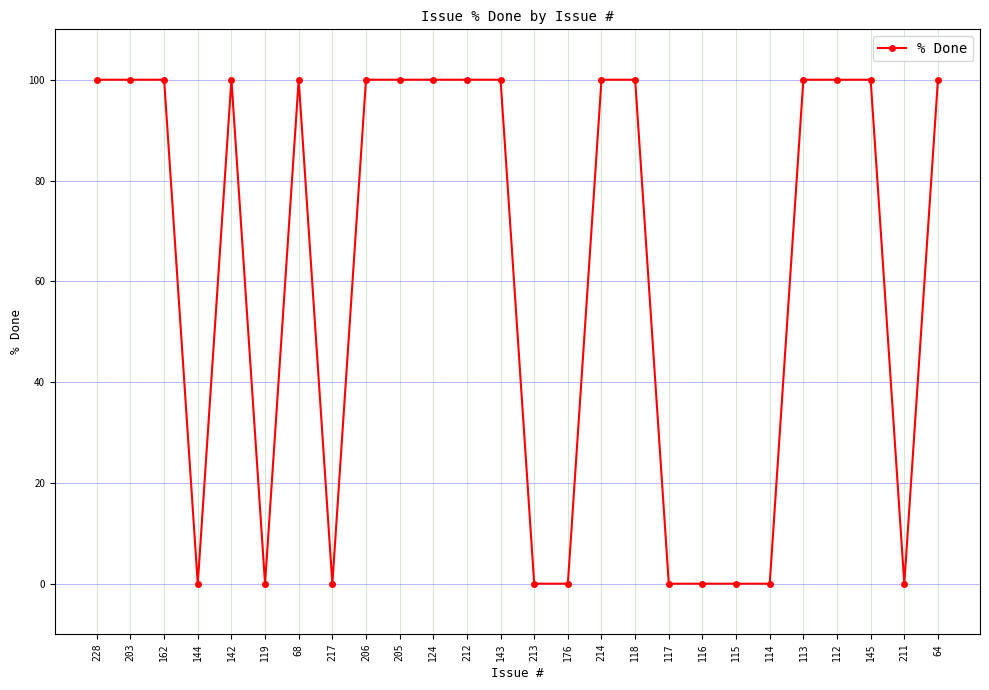

How many values are between 0 and 100?

26